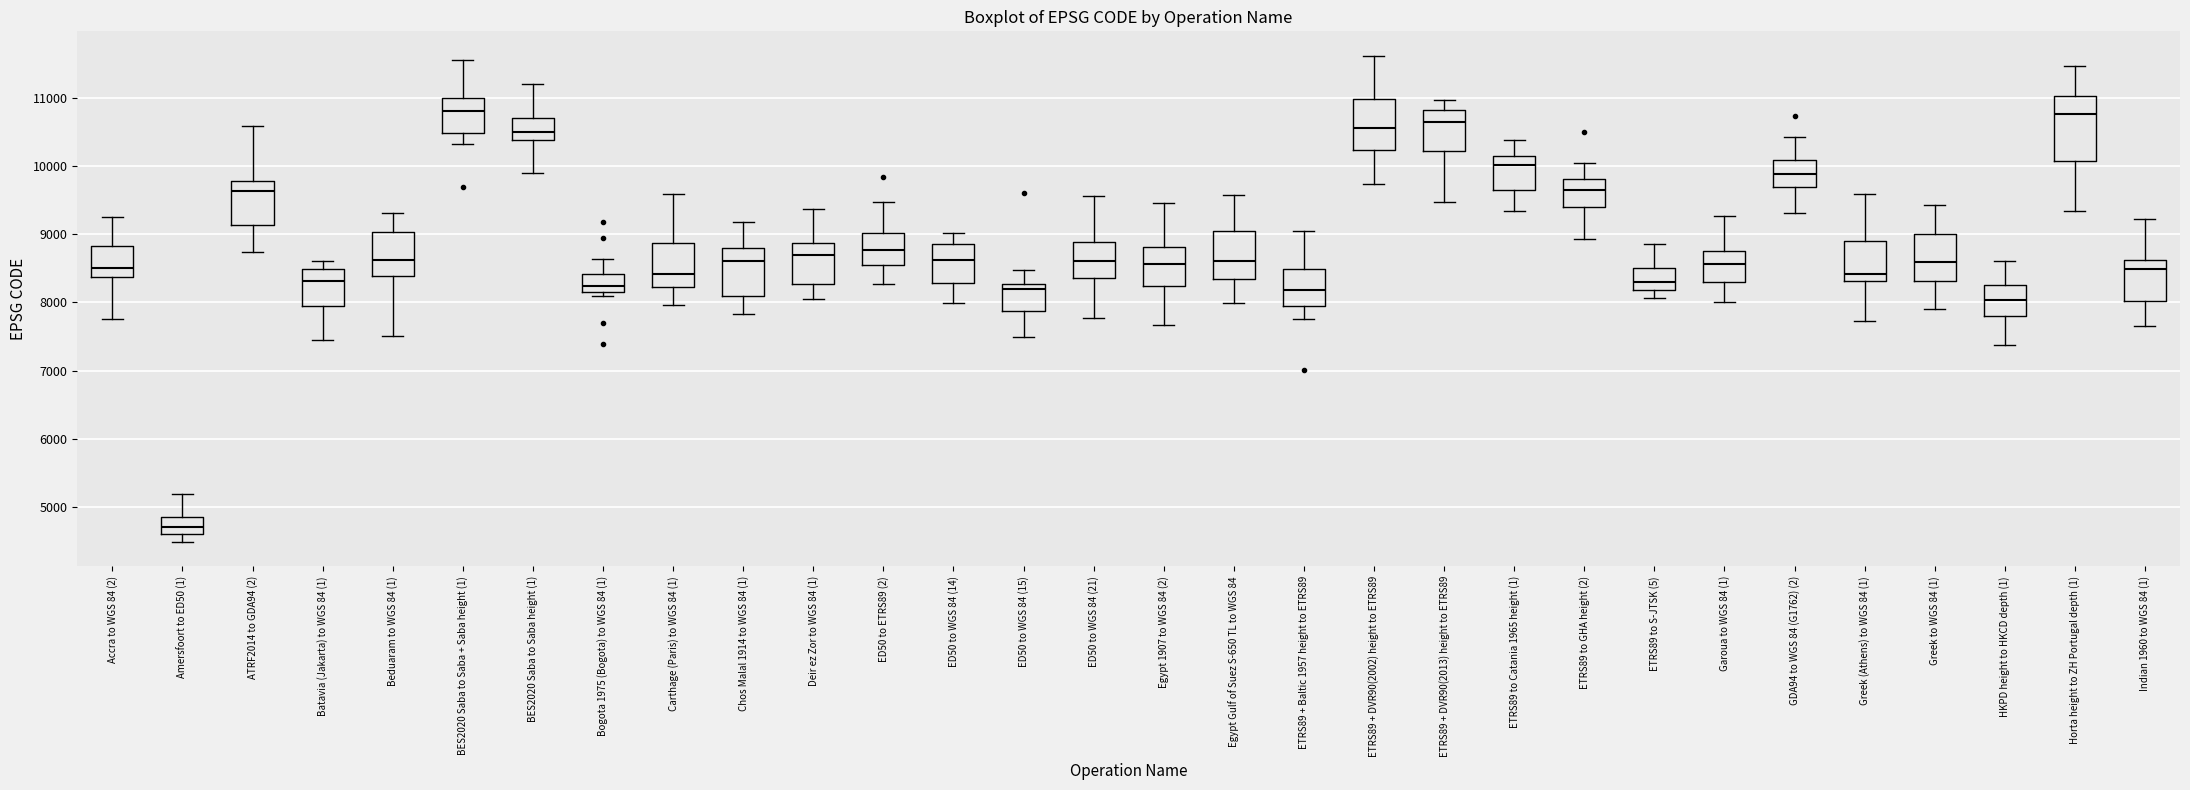

Reading left to right, transcribe this box plot: for each box, give where its median line is, the range the box spans, and where its two whiskers end, as read against the y-axis. The values are not printed on the chart, so give them approximately, as read against the axis.

Accra to WGS 84 (2): median 8500, box 8400 to 8800, whiskers 7800 to 9200
Amersfoort to ED50 (1): median 4700, box 4600 to 4900, whiskers 4500 to 5200
ATRF2014 to GDA94 (2): median 9600, box 9100 to 9800, whiskers 8700 to 10600
Batavia (Jakarta) to WGS 84 (1): median 8300, box 7900 to 8500, whiskers 7500 to 8600
Beduaram to WGS 84 (1): median 8600, box 8400 to 9000, whiskers 7500 to 9300
BES2020 Saba to Saba + Saba height (1): median 10800, box 10500 to 11000, whiskers 10300 to 11500
BES2020 Saba to Saba height (1): median 10500, box 10400 to 10700, whiskers 9900 to 11200
Bogota 1975 (Bogota) to WGS 84 (1): median 8200 (inside the box), box 8200 to 8400, whiskers 8100 to 8600
Carthage (Paris) to WGS 84 (1): median 8400, box 8200 to 8900, whiskers 8000 to 9600
Chos Malal 1914 to WGS 84 (1): median 8600, box 8100 to 8800, whiskers 7800 to 9200
Deir ez Zor to WGS 84 (1): median 8700, box 8300 to 8900, whiskers 8100 to 9400
ED50 to ETRS89 (2): median 8800, box 8500 to 9000, whiskers 8300 to 9500
ED50 to WGS 84 (14): median 8600, box 8300 to 8900, whiskers 8000 to 9000
ED50 to WGS 84 (15): median 8200, box 7900 to 8300, whiskers 7500 to 8500
ED50 to WGS 84 (21): median 8600, box 8400 to 8900, whiskers 7800 to 9600
Egypt 1907 to WGS 84 (2): median 8600, box 8200 to 8800, whiskers 7700 to 9500
Egypt Gulf of Suez S-650 TL to WGS 84: median 8600, box 8300 to 9000, whiskers 8000 to 9600
ETRS89 + Baltic 1957 height to ETRS89: median 8200, box 8000 to 8500, whiskers 7800 to 9000
ETRS89 + DVR90(2002) height to ETRS89: median 10600, box 10200 to 11000, whiskers 9700 to 11600
ETRS89 + DVR90(2013) height to ETRS89: median 10600, box 10200 to 10800, whiskers 9500 to 11000
ETRS89 to Catania 1965 height (1): median 10000, box 9600 to 10100, whiskers 9300 to 10400
ETRS89 to GHA height (2): median 9700, box 9400 to 9800, whiskers 8900 to 10000
ETRS89 to S-JTSK (5): median 8300, box 8200 to 8500, whiskers 8100 to 8900
Garoua to WGS 84 (1): median 8600, box 8300 to 8700, whiskers 8000 to 9300
GDA94 to WGS 84 (G1762) (2): median 9900, box 9700 to 10100, whiskers 9300 to 10400
Greek (Athens) to WGS 84 (1): median 8400, box 8300 to 8900, whiskers 7700 to 9600
Greek to WGS 84 (1): median 8600, box 8300 to 9000, whiskers 7900 to 9400
HKPD height to HKCD depth (1): median 8000, box 7800 to 8200, whiskers 7400 to 8600
Horta height to ZH Portugal depth (1): median 10800, box 10100 to 11000, whiskers 9300 to 11500
Indian 1960 to WGS 84 (1): median 8500, box 8000 to 8600, whiskers 7700 to 9200